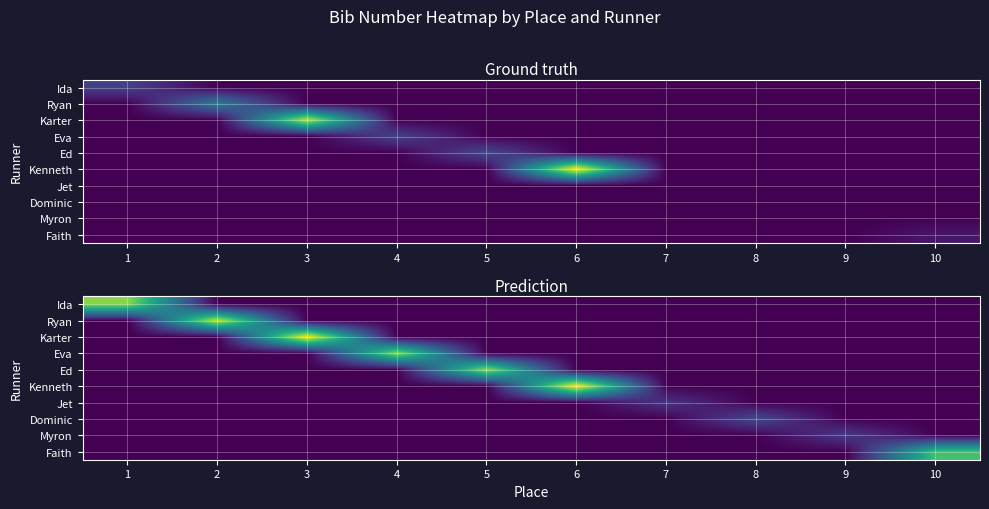

Which series has the largest range (max minus min)?

Kenneth